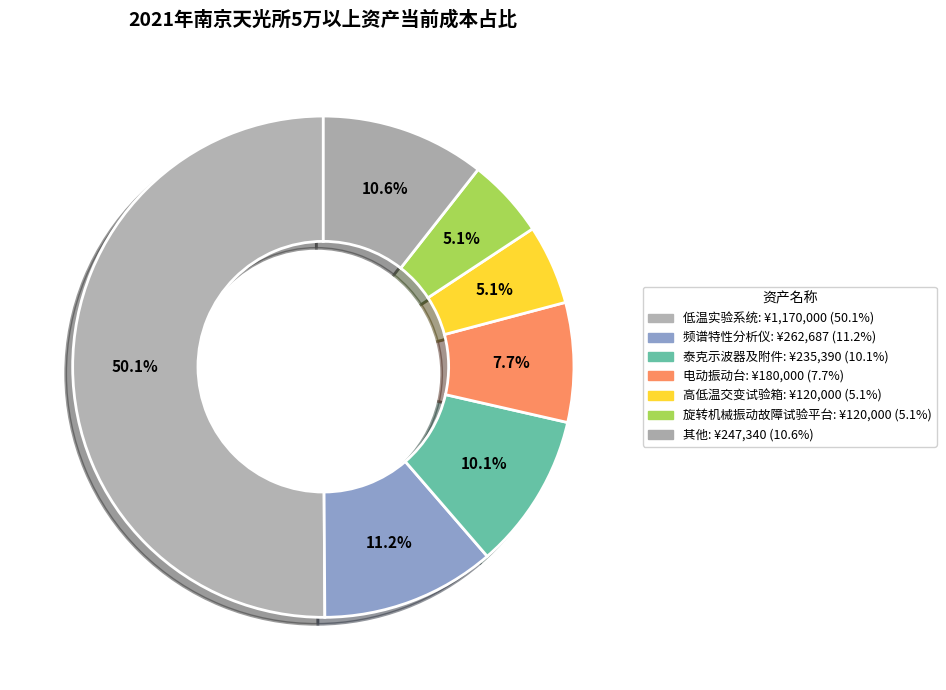

How many slices are in this pie chart?

7